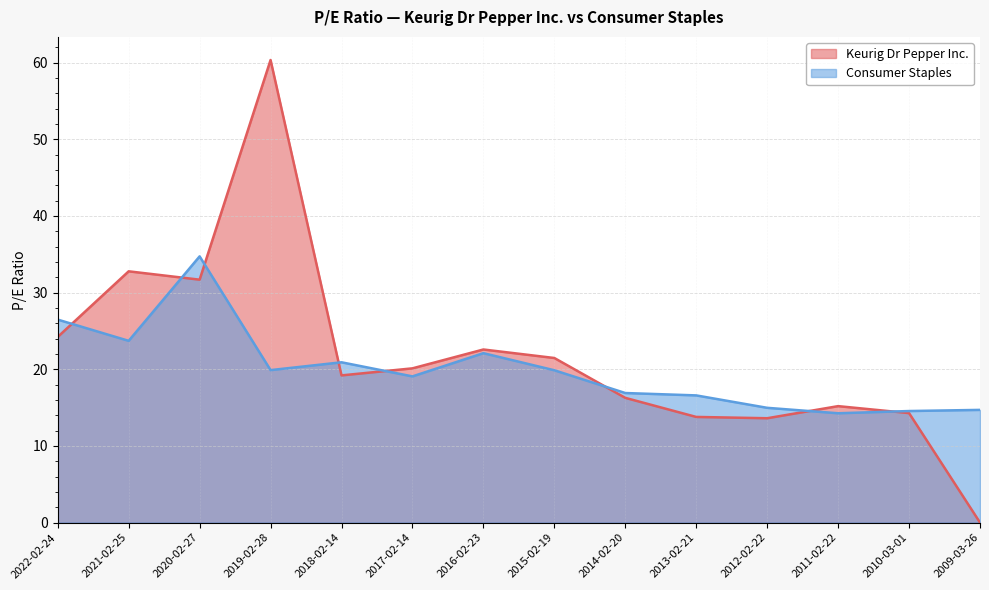

The Consumer Staples series shows 33.4 at 2018-02-14. True or false?

False